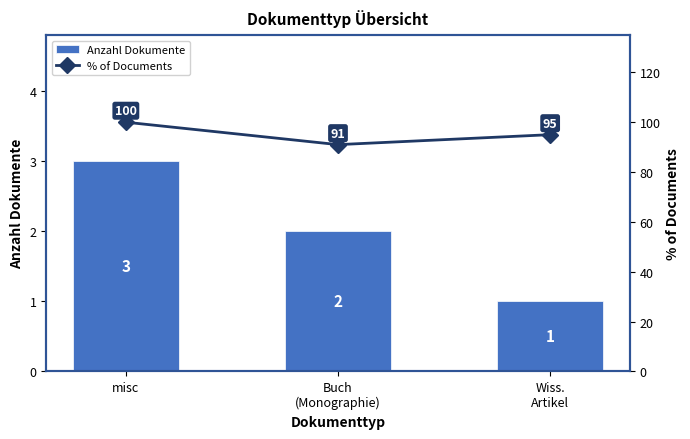

At which label is % of Documents closest to 95?

Wiss.
Artikel